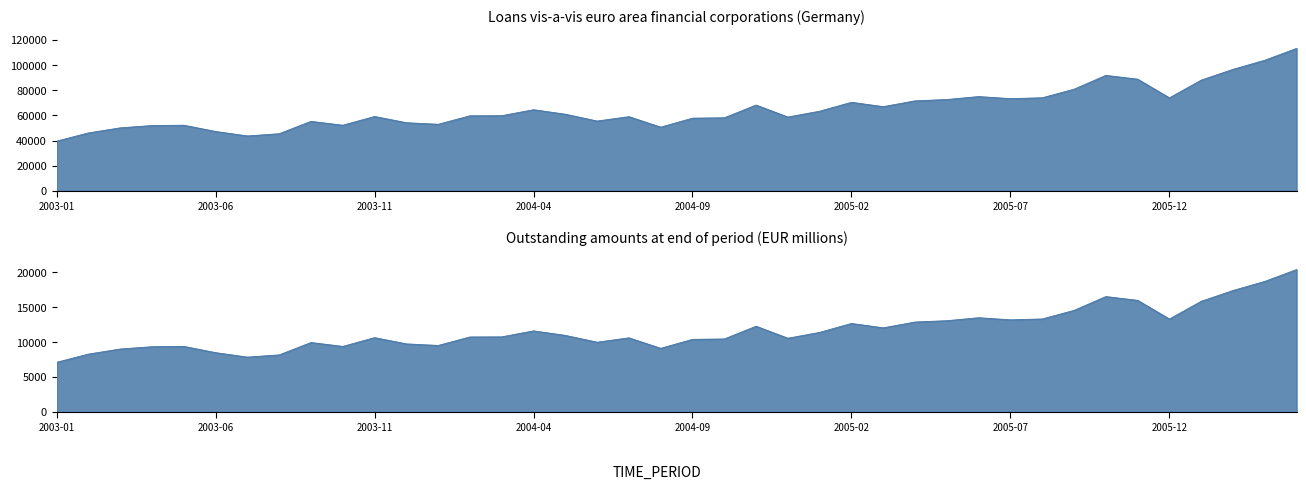

What is the smallest value displayed?

39579